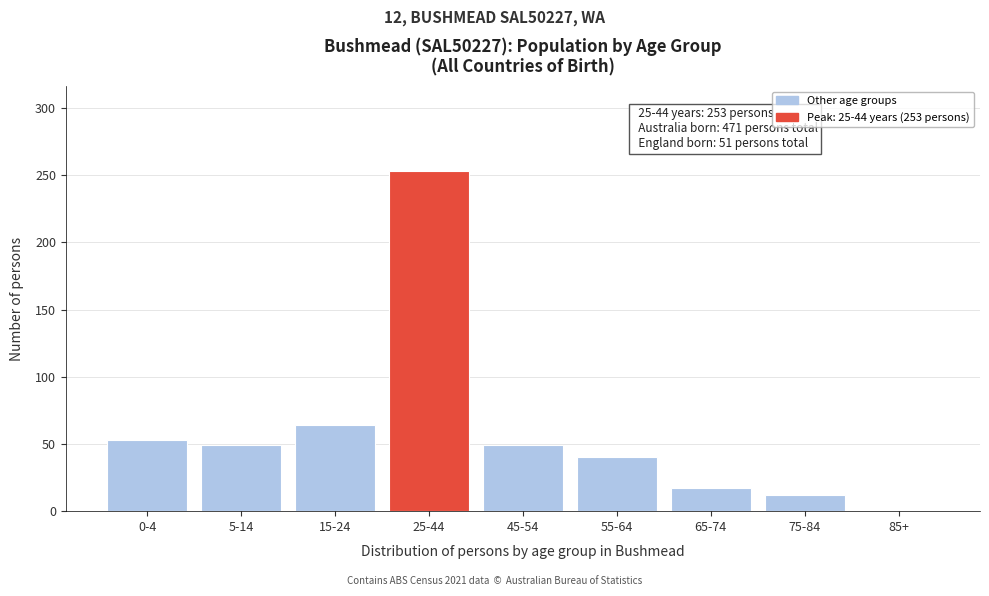

Reading left to right, extract all data points from this chart.

0-4=53	5-14=49	15-24=64	25-44=253	45-54=49	55-64=40	65-74=17	75-84=12	85+=0